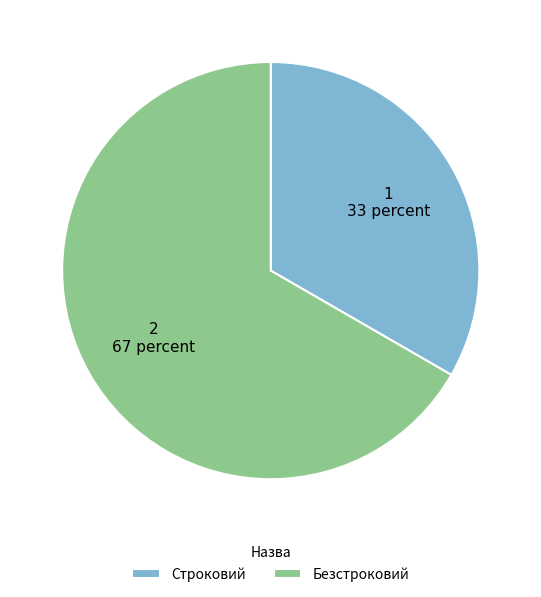

What is the ratio of the value at Безстроковий to the value at Строковий?

2.0